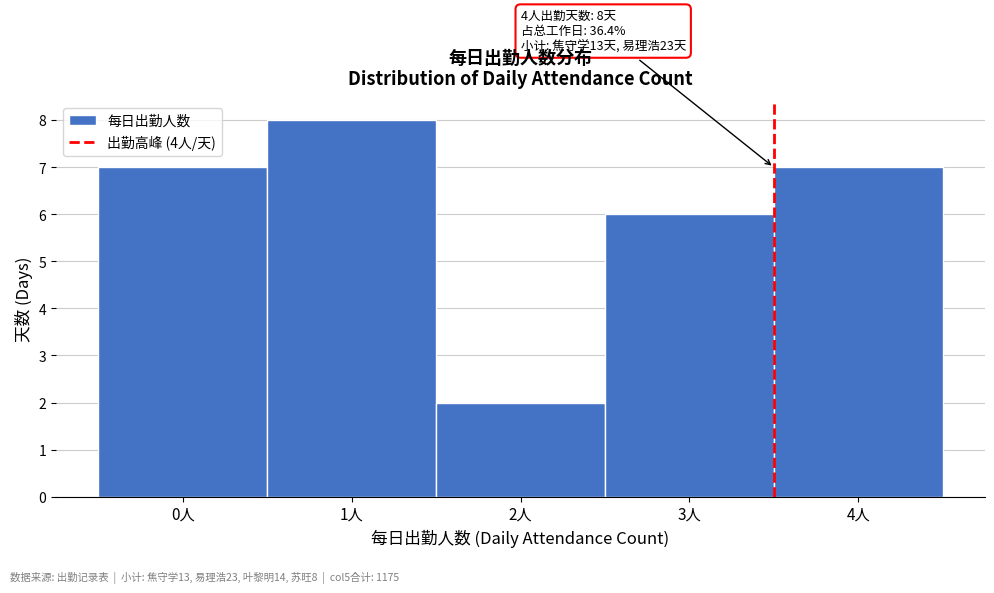

Over which range of the x-axis is the bar tallest?

0.5 to 1.5